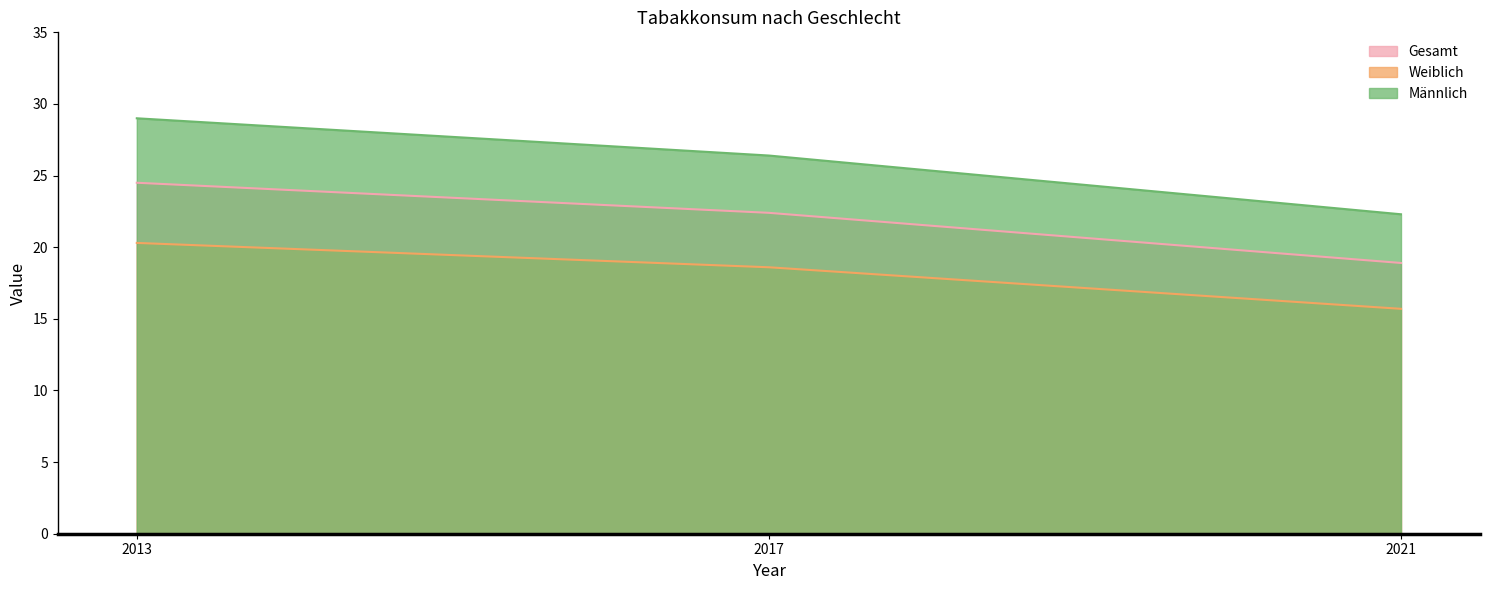

What is the sum of the Männlich values at 2017 and 2013?

55.4